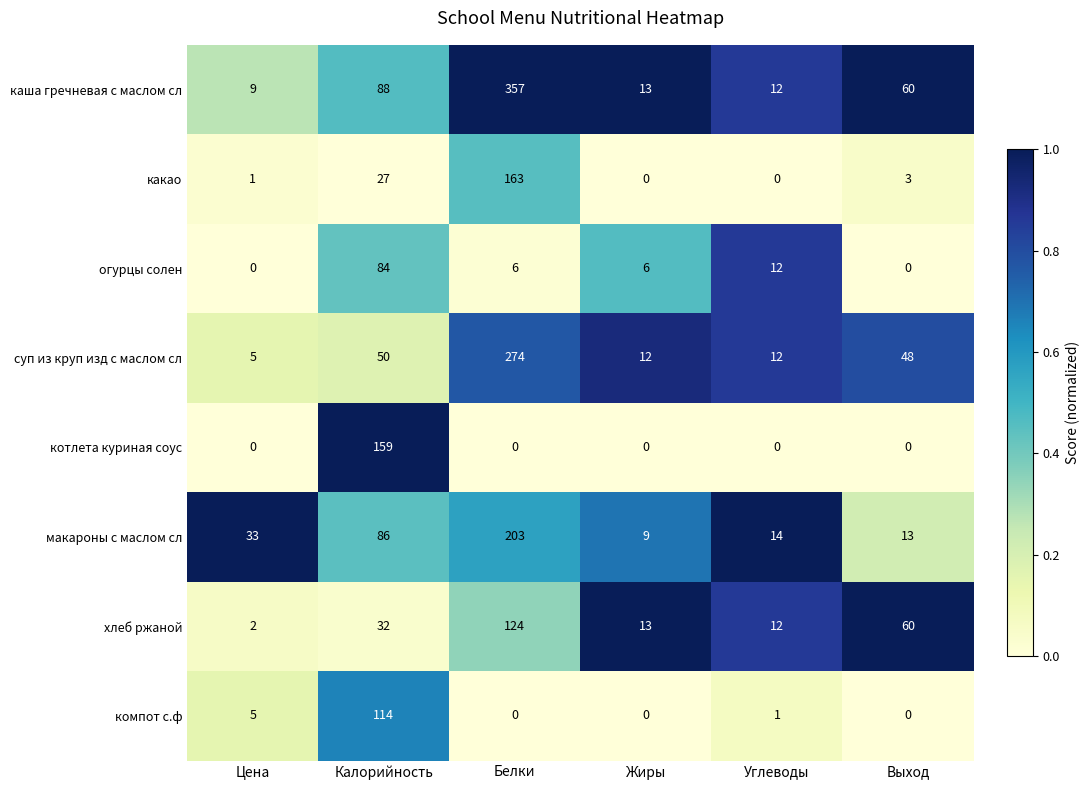

The value of хлеб ржаной at Углеводы is 16. True or false?

False